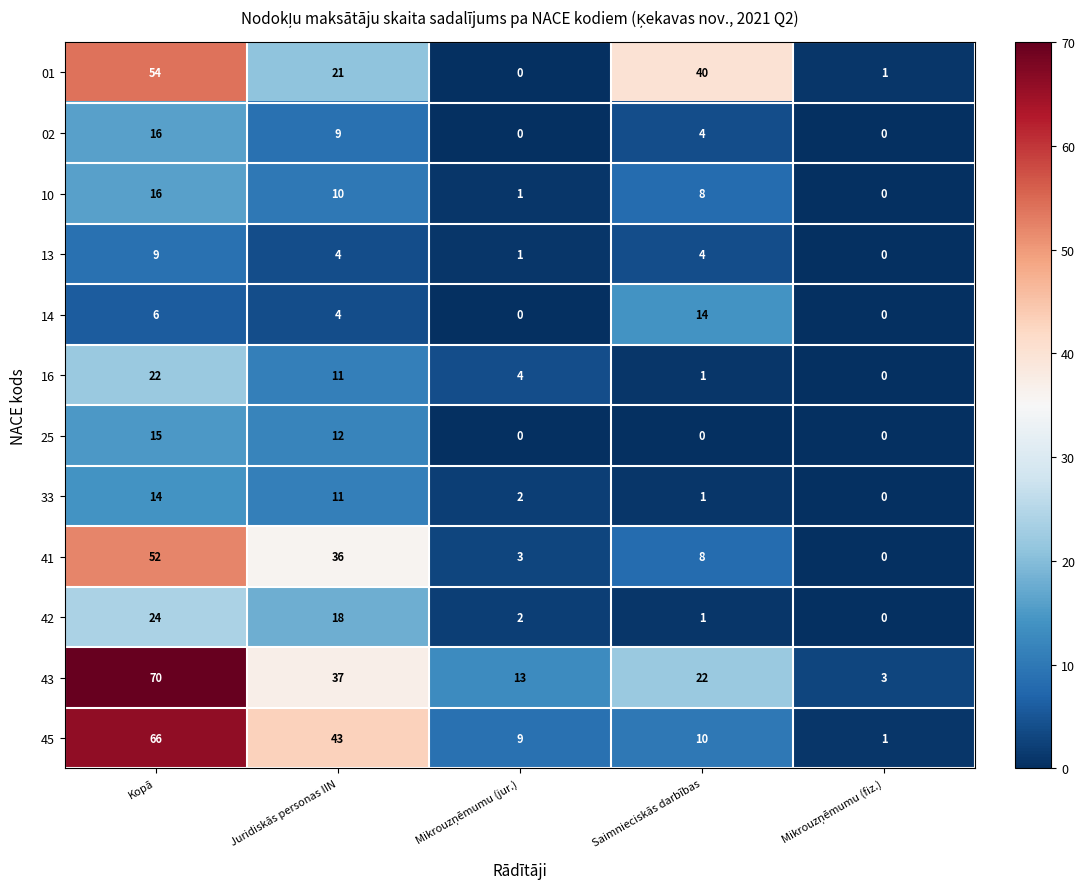

What is the sum of all 02 values?

29